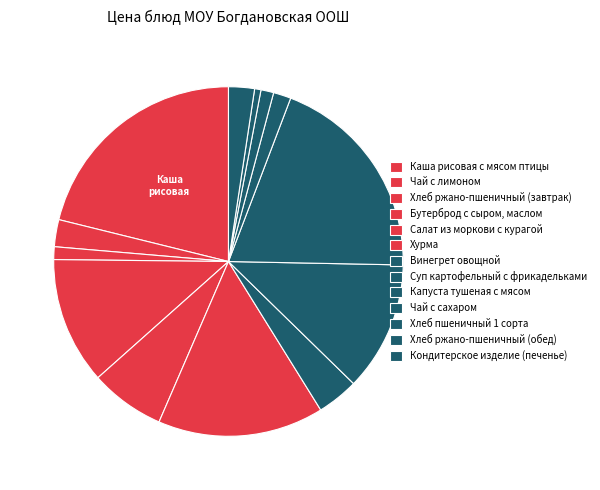

What percentage is the Хлеб пшеничный 1 сорта slice, to the nearest percent?

1%